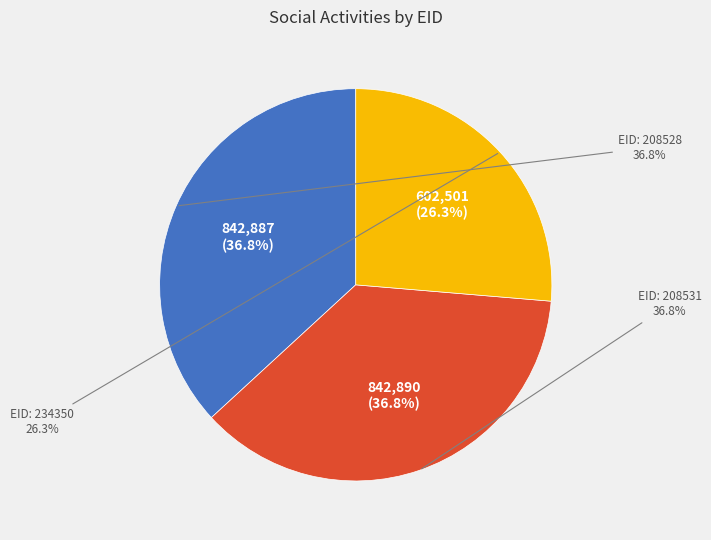

Is there any slice that represents more than half of the pie?

No